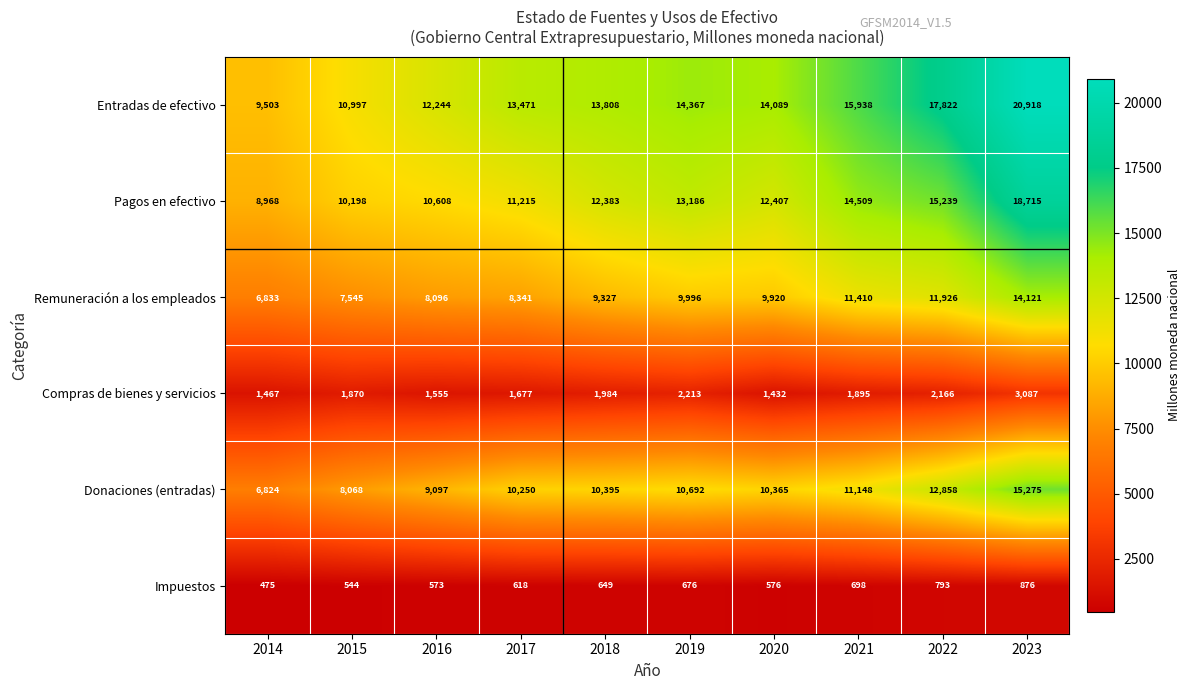

What is the difference between the highest and lowest values at 2021?

15240